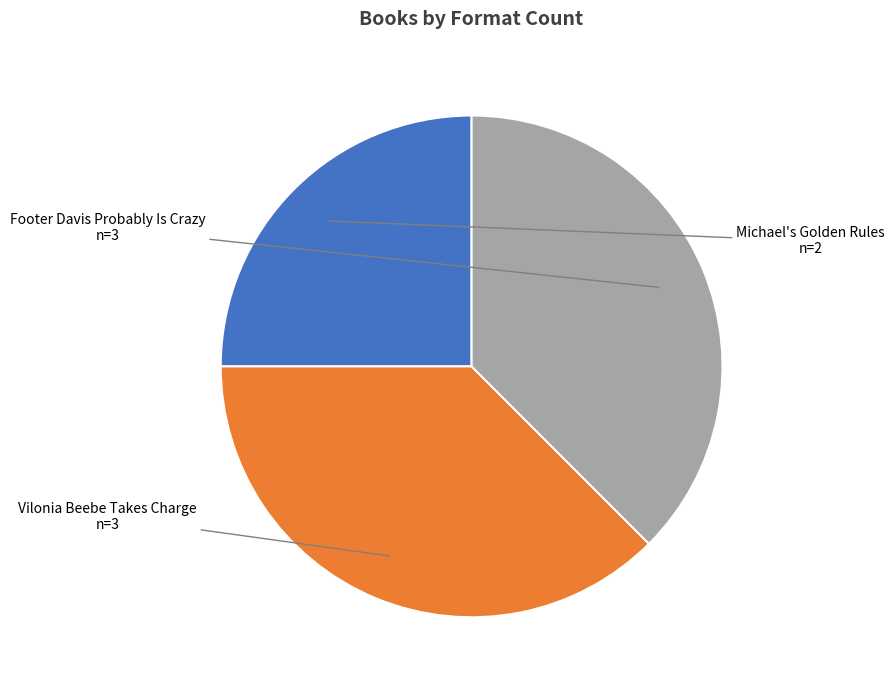

Combined, do Footer Davis Probably Is Crazy and Michael's Golden Rules account for over 50%?

Yes